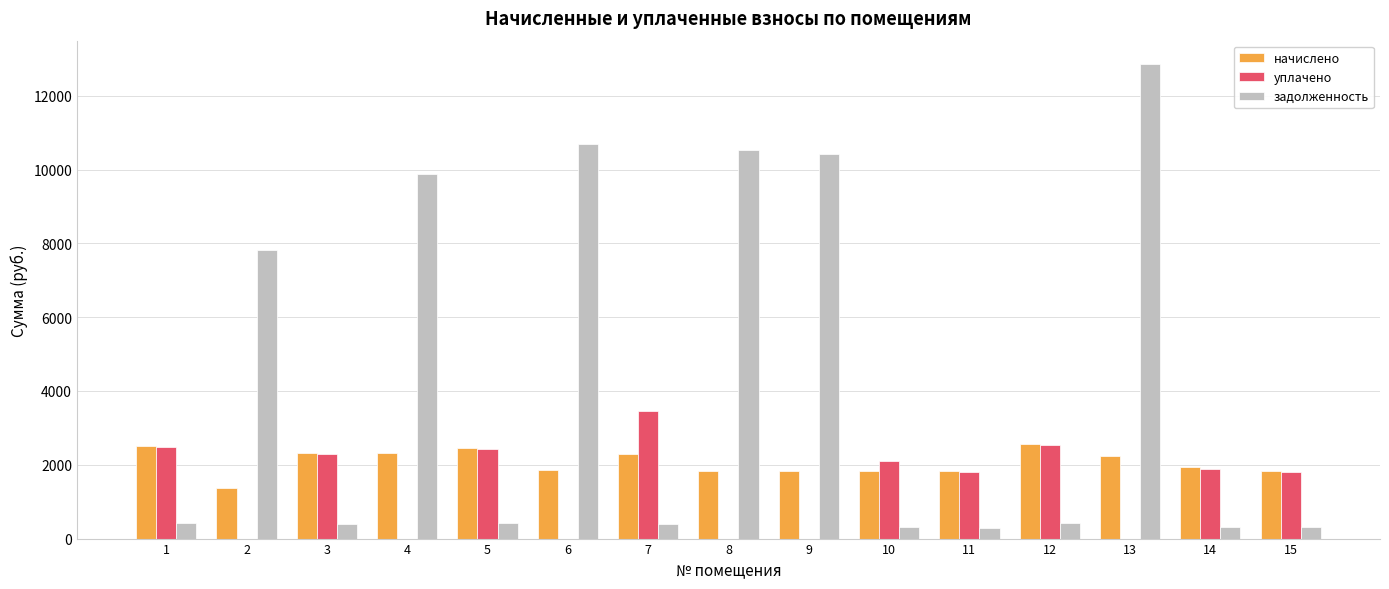

Is the value of уплачено at 12 greater than the value of задолженность at 2?

No